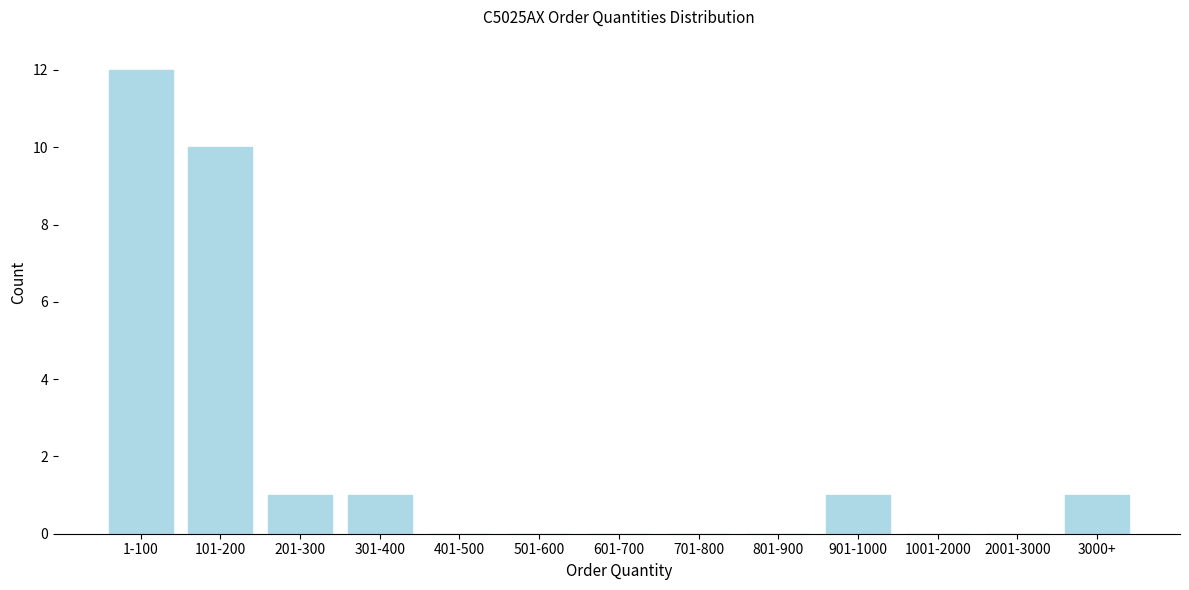

Reading left to right, transcribe all the data shown in this chart.

1-100=12	101-200=10	201-300=1	301-400=1	401-500=0	501-600=0	601-700=0	701-800=0	801-900=0	901-1000=1	1001-2000=0	2001-3000=0	3000+=1